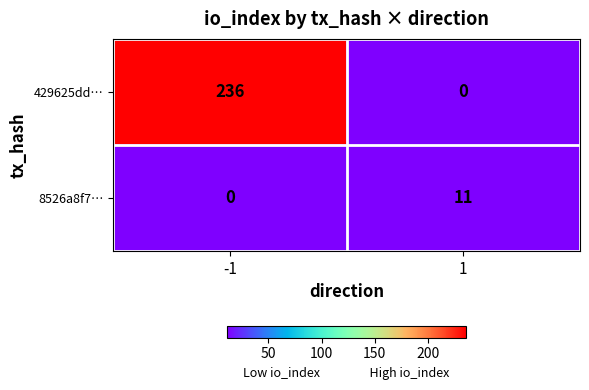

What is the difference between the highest and lowest values at 1?

11